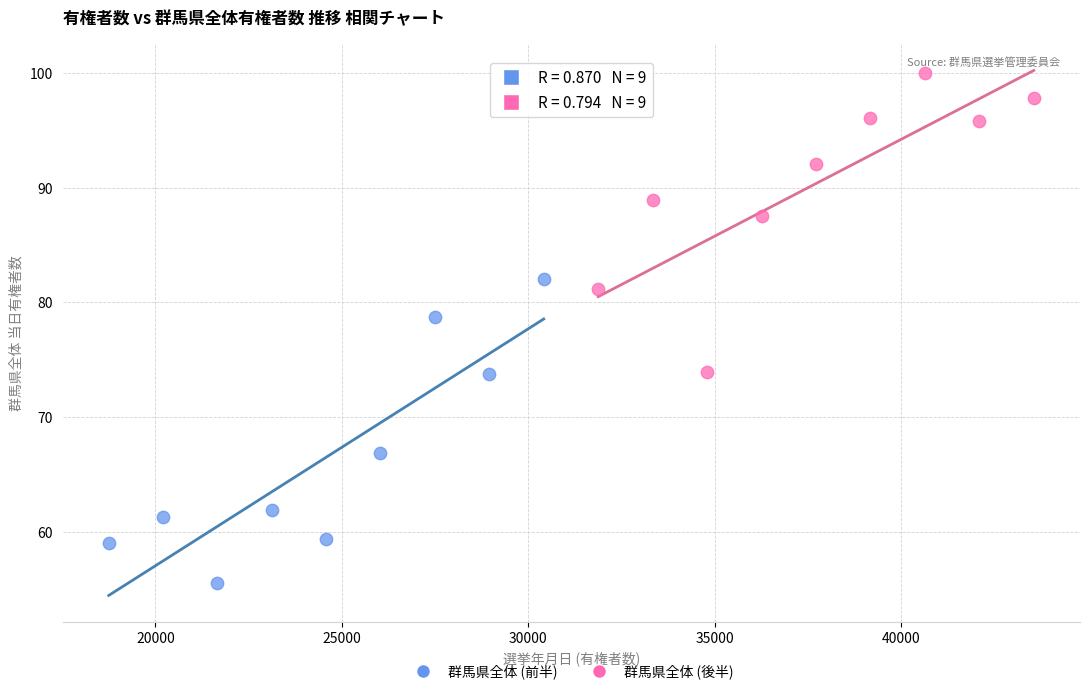

Which series contains the lowest Y value?

群馬県全体 (前半)